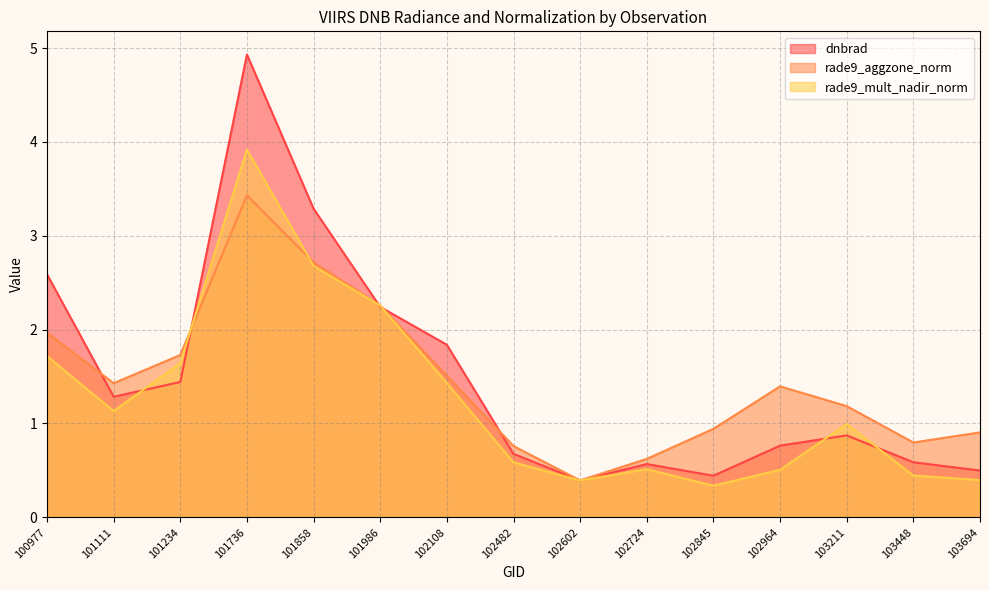

At which category does the chart reach its minimum across all series?

102845